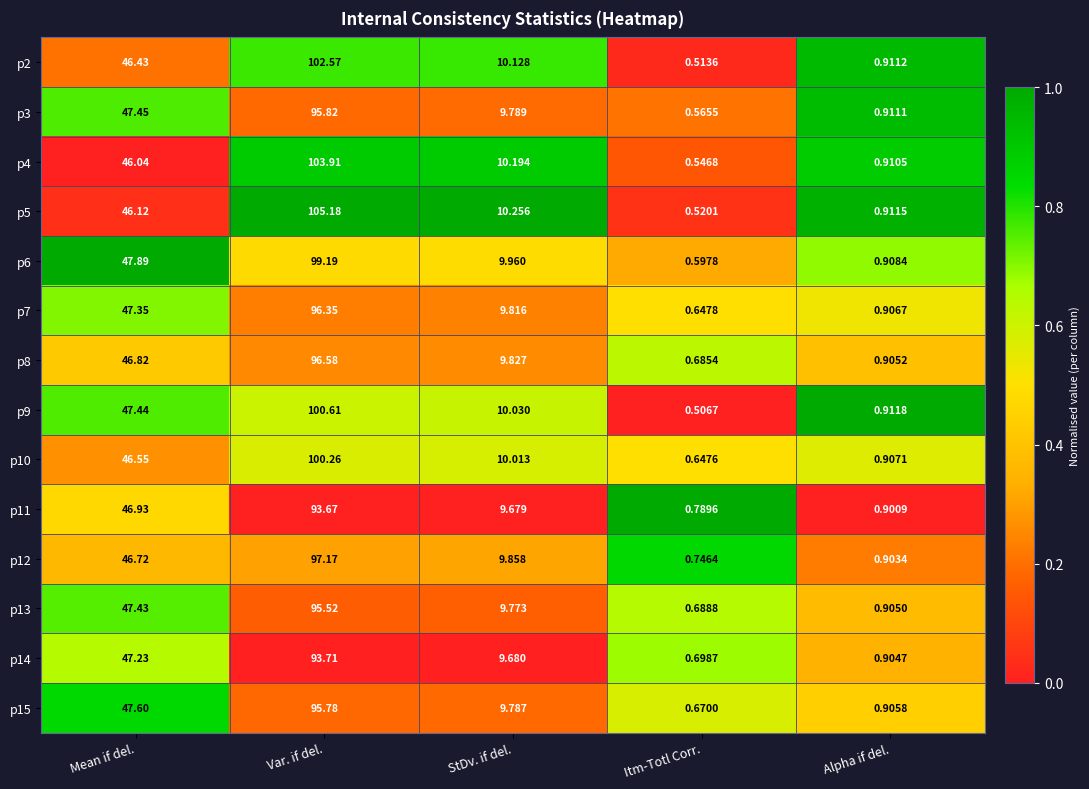

Which label corresponds to the smallest value in the chart?

Itm-Totl Corr.